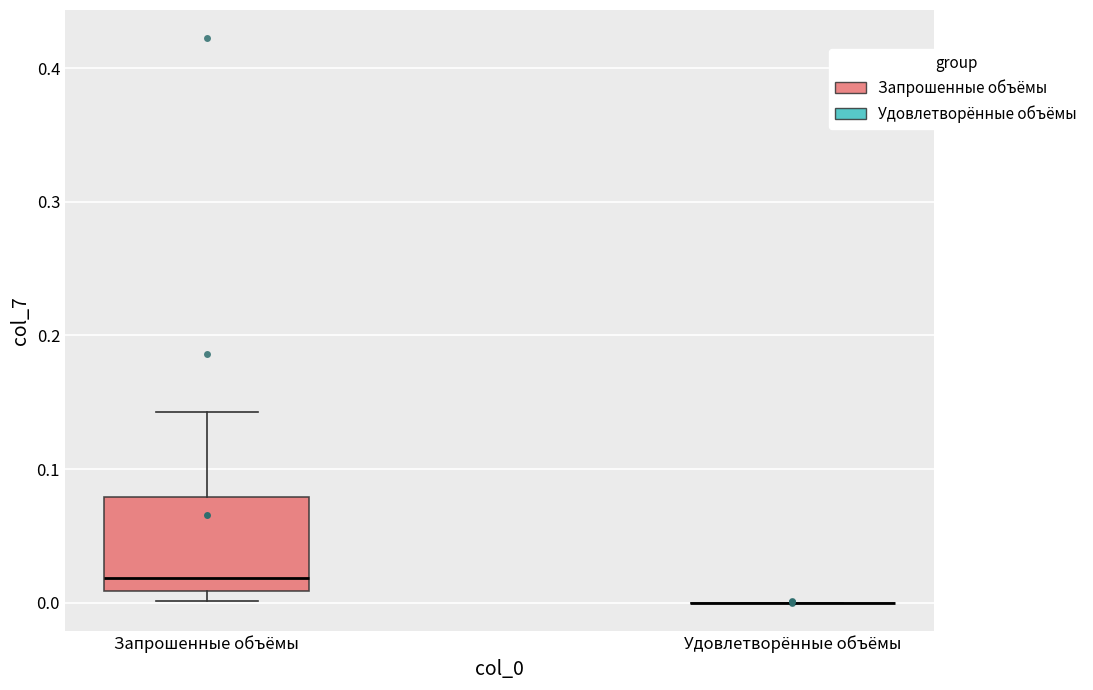

Reading left to right, transcribe this box plot: for each box, give where its median line is, the range the box spans, and where its two whiskers end, as read against the y-axis. The values are not printed on the chart, so give them approximately, as read against the axis.

Запрошенные объёмы: median 0.02, box 0.01 to 0.08, whiskers 0.00 to 0.14
Удовлетворённые объёмы: box collapsed to a line at 0.00, whiskers 0.00 to 0.00